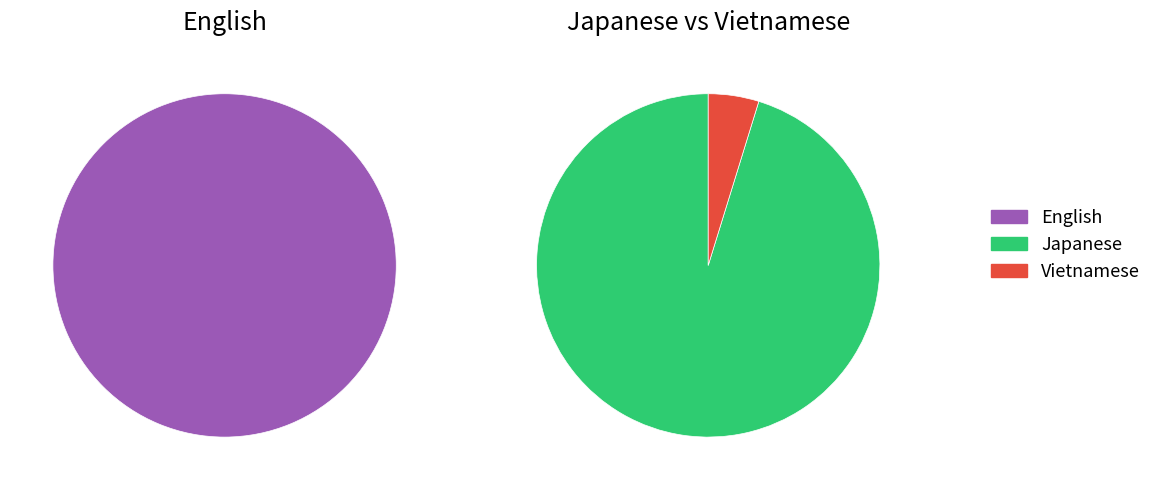

Which slice is the smallest?

Vietnamese